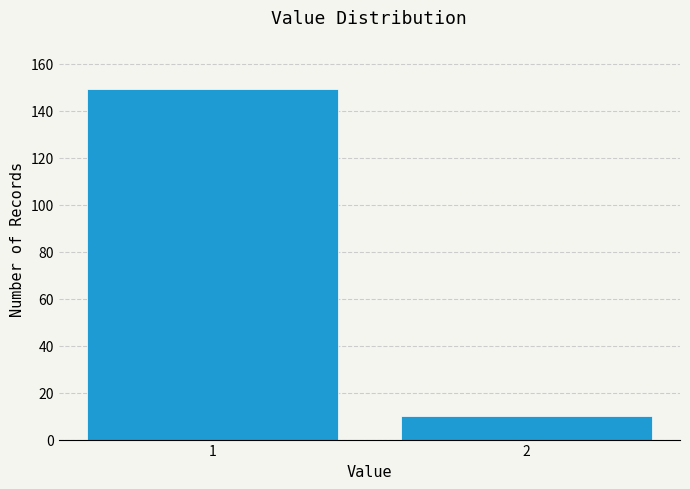

Reading left to right, what are all the values shown in this chart?

149	10